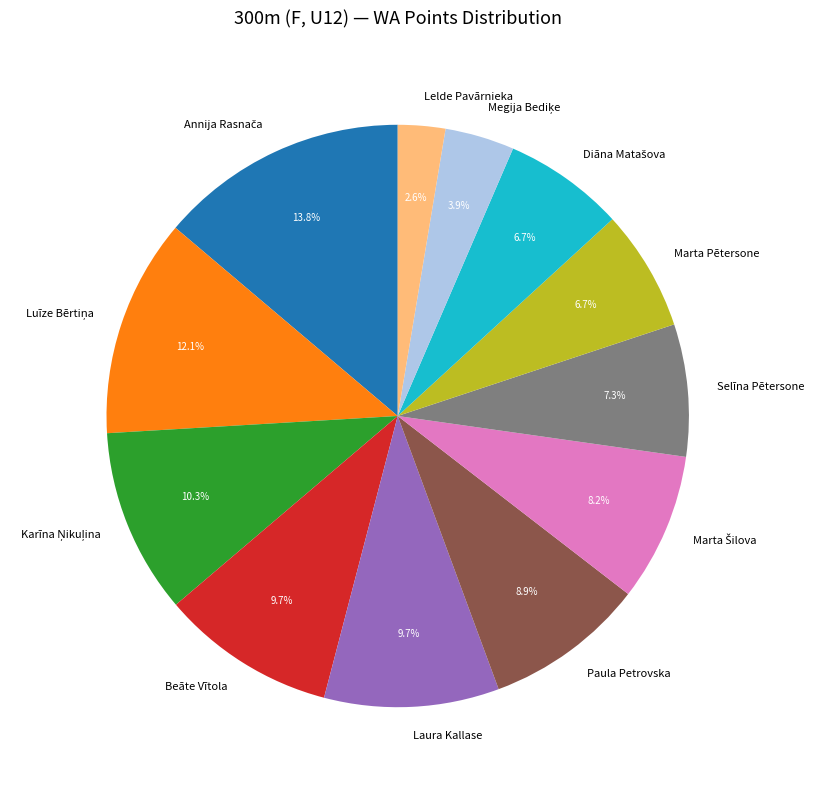

Combined, what portion of the pie is Beāte Vītola and Laura Kallase?

19.4%